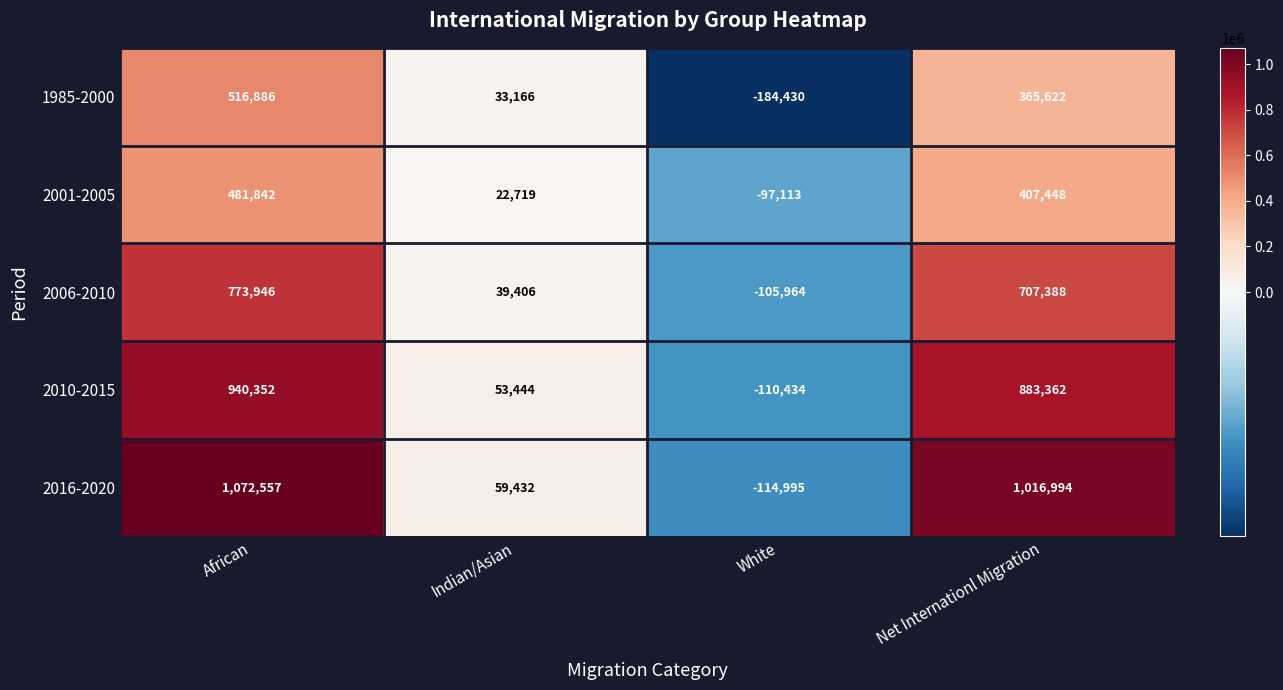

At how many categories does at least one series exceed 189249?

2